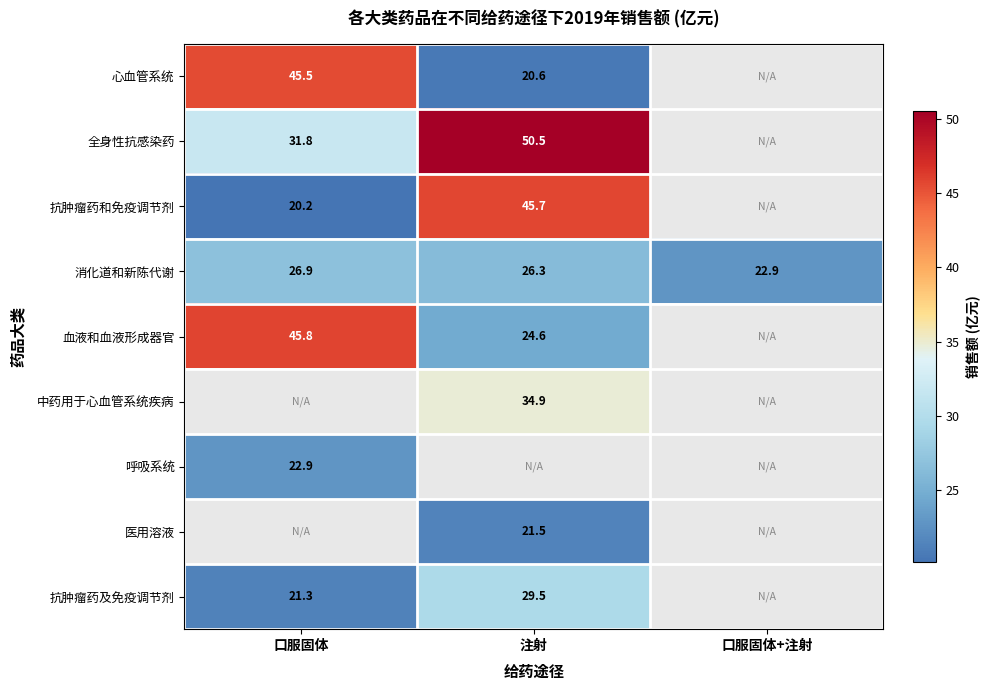

Is the value of 血液和血液形成器官 at 注射 greater than the value of 抗肿瘤药和免疫调节剂 at 口服固体?

Yes